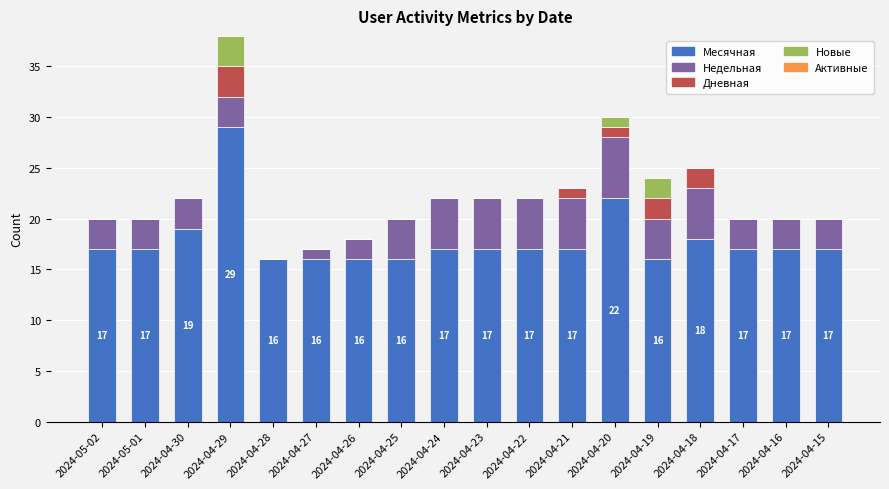

At which label does Месячная reach its peak?

2024-04-29